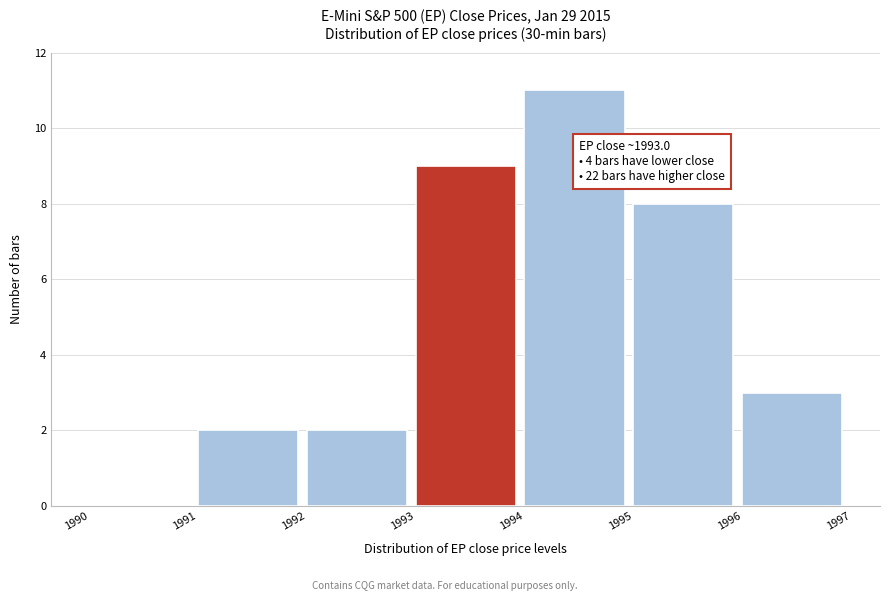

Which range on the x-axis has the tallest bar?

1994 to 1995